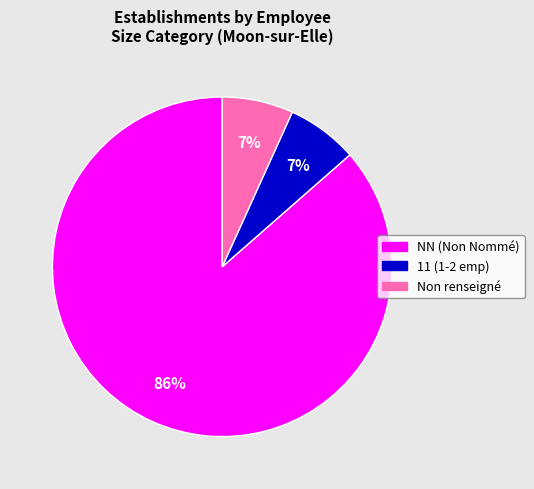

Is there a majority slice in this chart?

Yes